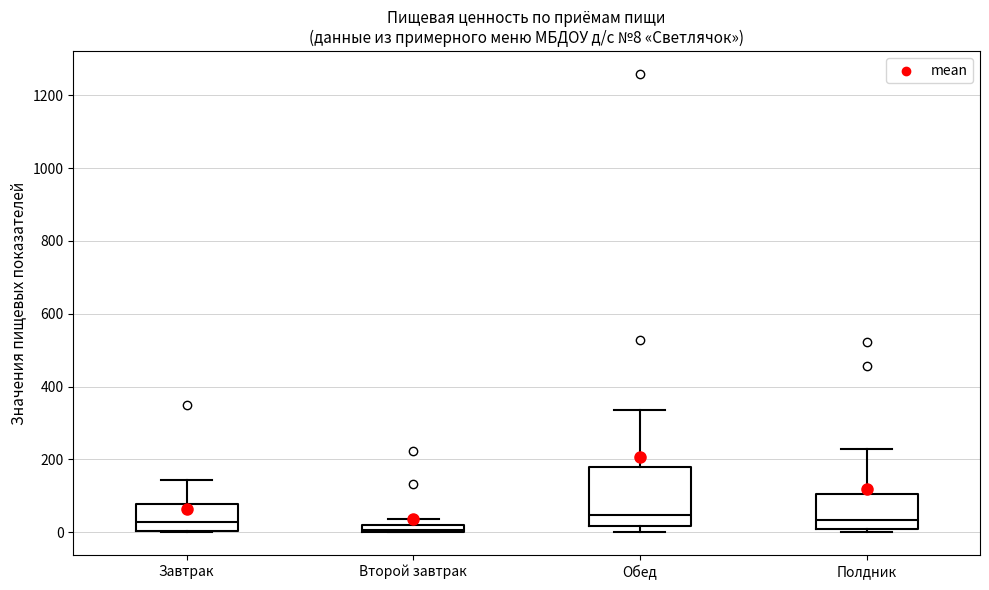

Comparing the boxes themselves (not the whiskers), which one is the tallest?

Обед